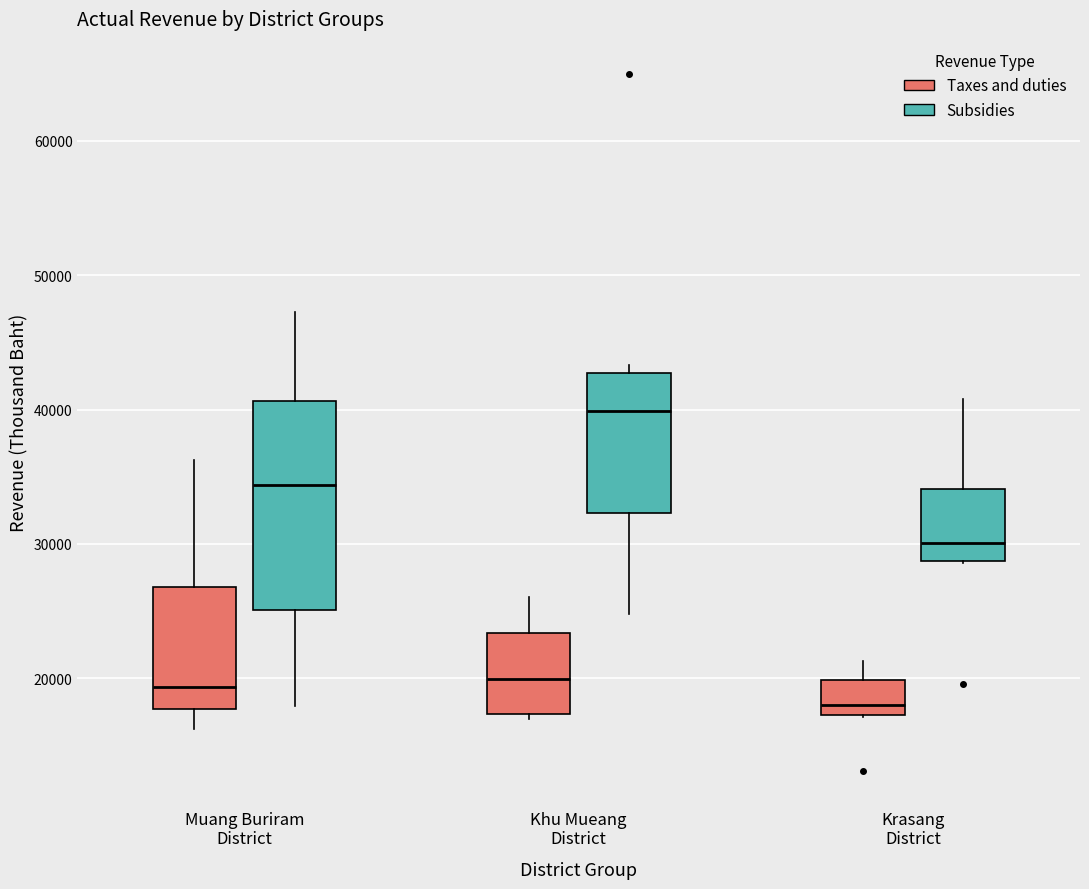

Reading left to right, transcribe this box plot: for each box, give where its median line is, the range the box spans, and where its two whiskers end, as read against the y-axis. The values are not printed on the chart, so give them approximately, as read against the axis.

Muang Buriram District (Taxes and duties): median 19000, box 18000 to 27000, whiskers 16000 to 36000
Muang Buriram District (Subsidies): median 34000, box 25000 to 41000, whiskers 18000 to 47000
Khu Mueang District (Taxes and duties): median 20000, box 17000 to 23000, whiskers 17000 (just below the box's lower edge) to 26000
Khu Mueang District (Subsidies): median 40000, box 32000 to 43000, whiskers 25000 to 43000 (just above the box's upper edge)
Krasang District (Taxes and duties): median 18000, box 17000 to 20000, whiskers 17000 to 21000
Krasang District (Subsidies): median 30000, box 29000 to 34000, whiskers 29000 to 41000